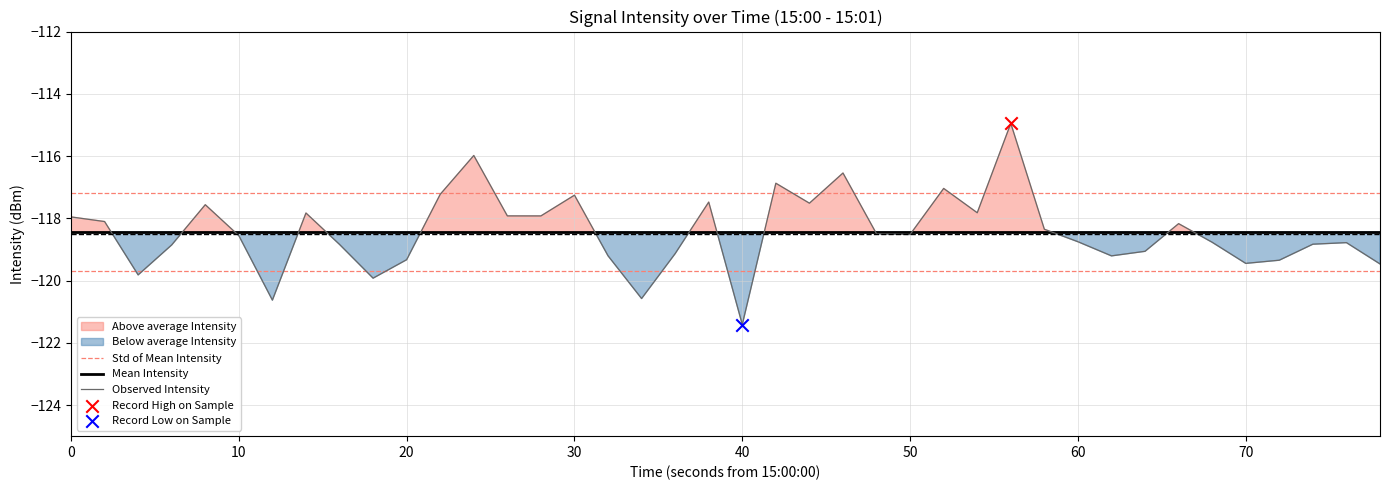

True or false: Mean Intensity and Std of Mean Intensity intersect in this chart.

False